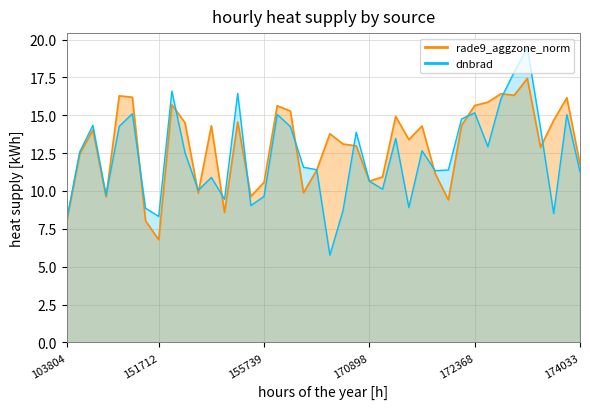

List the series in order of their peak value, lowest first.

rade9_aggzone_norm, dnbrad